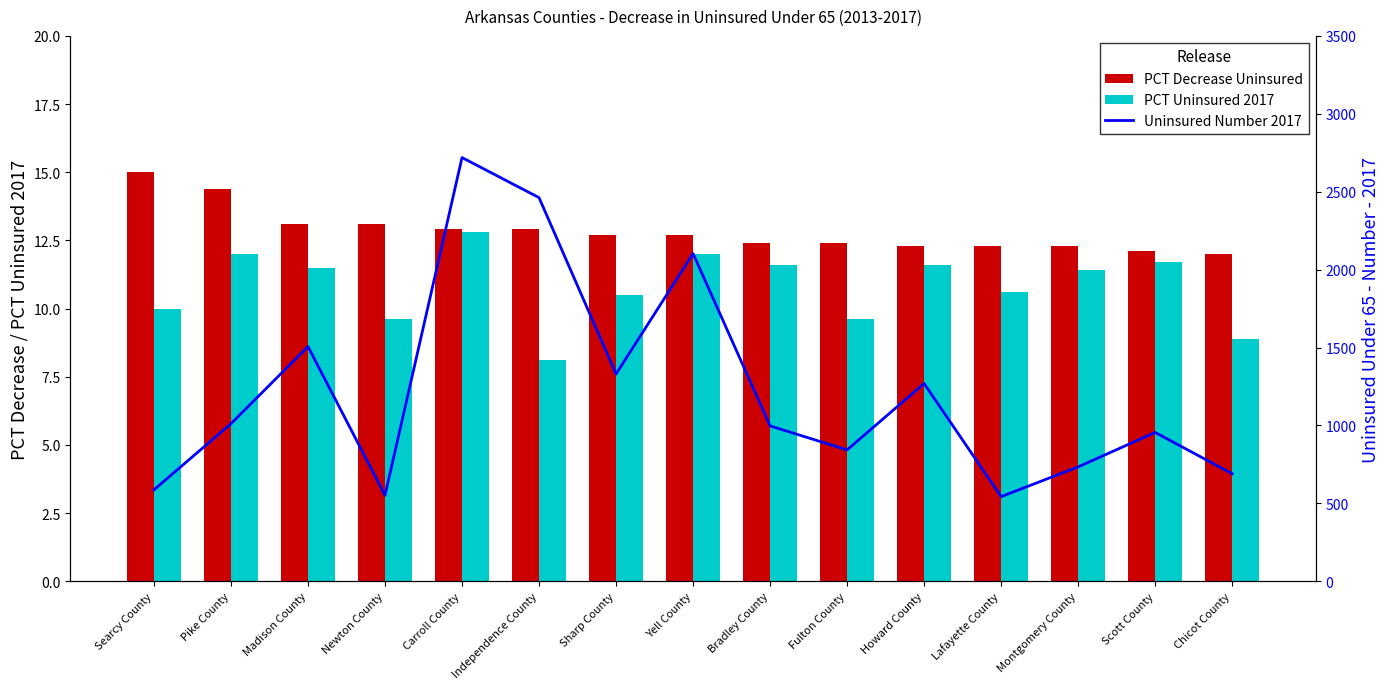

Reading left to right, list all the values displayed in this chart.

PCT Decrease Uninsured: Searcy County=15.0	Pike County=14.4	Madison County=13.1	Newton County=13.1	Carroll County=12.9	Independence County=12.9	Sharp County=12.7	Yell County=12.7	Bradley County=12.4	Fulton County=12.4	Howard County=12.3	Lafayette County=12.3	Montgomery County=12.3	Scott County=12.1	Chicot County=12.0
PCT Uninsured 2017: Searcy County=10.0	Pike County=12.0	Madison County=11.5	Newton County=9.6	Carroll County=12.8	Independence County=8.1	Sharp County=10.5	Yell County=12.0	Bradley County=11.6	Fulton County=9.6	Howard County=11.6	Lafayette County=10.6	Montgomery County=11.4	Scott County=11.7	Chicot County=8.9
Uninsured Number 2017: Searcy County=587.0	Pike County=1011.0	Madison County=1506.0	Newton County=552.0	Carroll County=2719.0	Independence County=2462.0	Sharp County=1330.0	Yell County=2103.0	Bradley County=997.0	Fulton County=843.0	Howard County=1269.0	Lafayette County=543.0	Montgomery County=734.0	Scott County=955.0	Chicot County=690.0